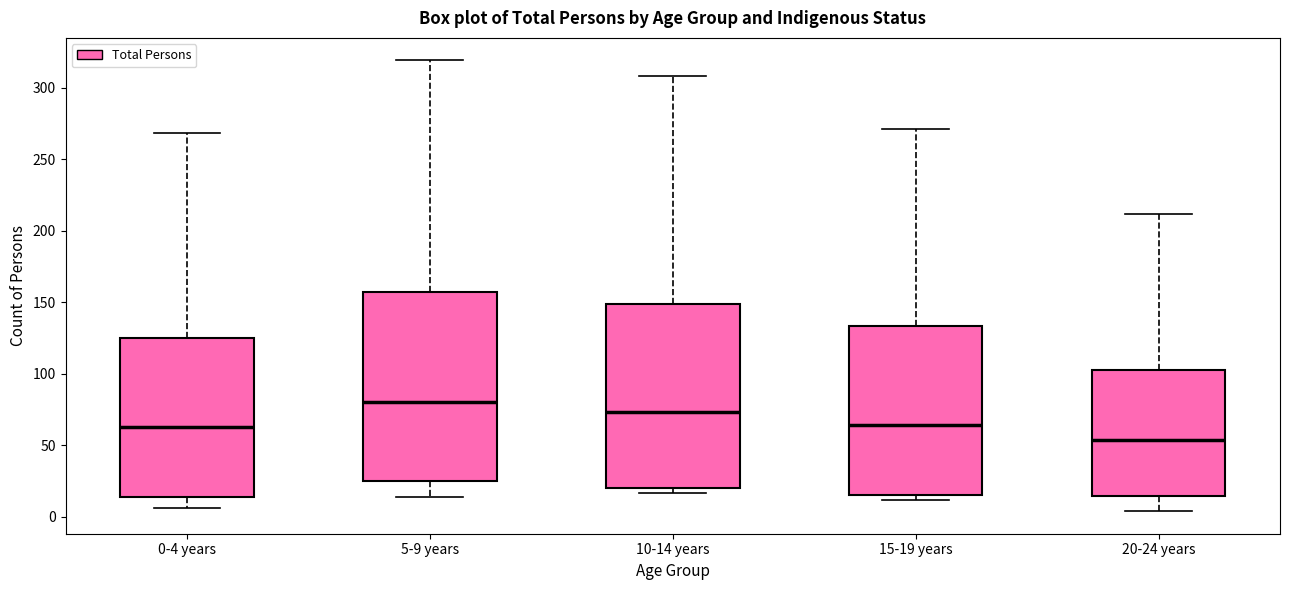

Which box's median line is the highest?

5-9 years